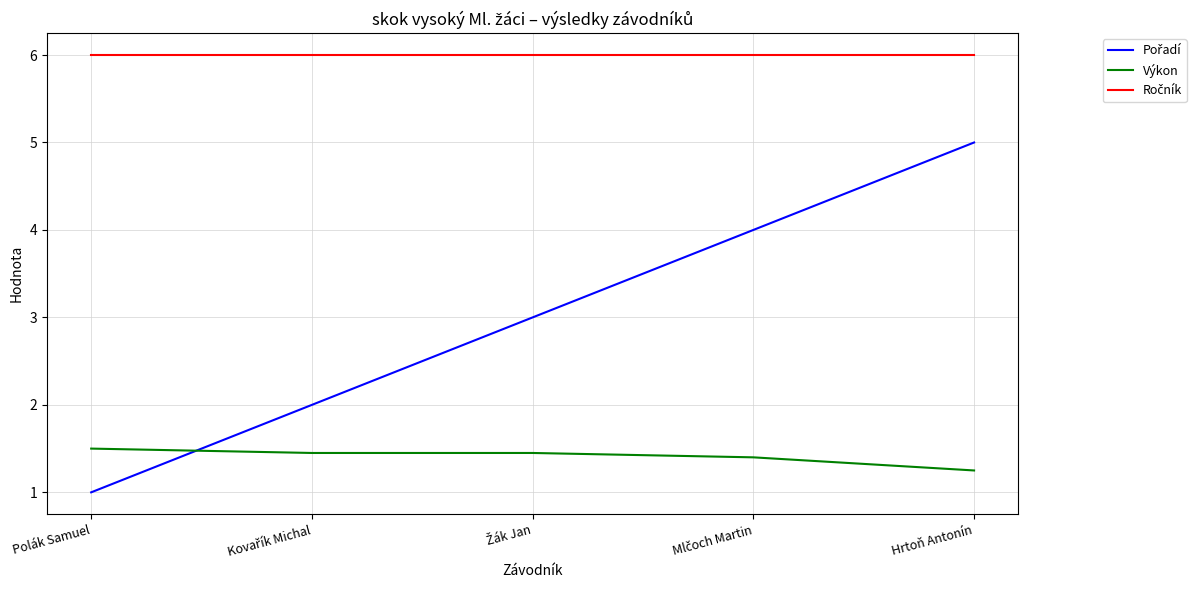

What position from the right is Hrtoň Antonín?

1